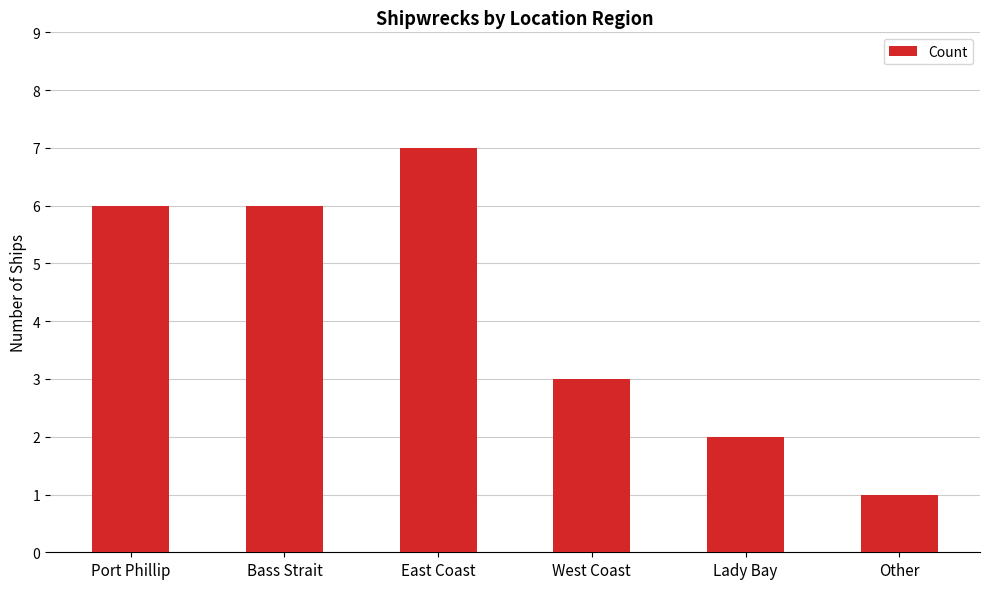

What position from the left is Other?

6